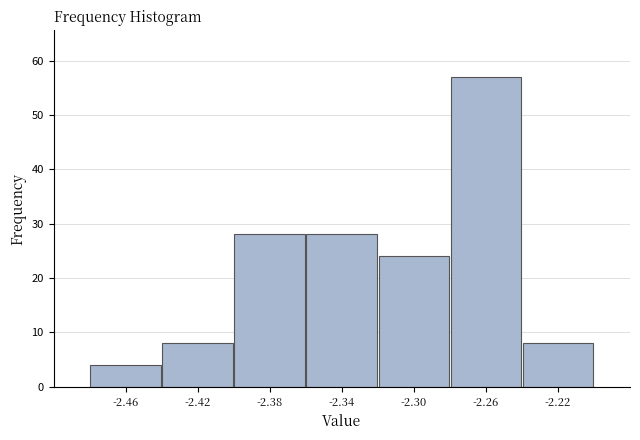

What is the height of the bar covering -2.36 to -2.32 on the x-axis? The values are not printed on the chart, so give them approximately, as read against the axis.

28